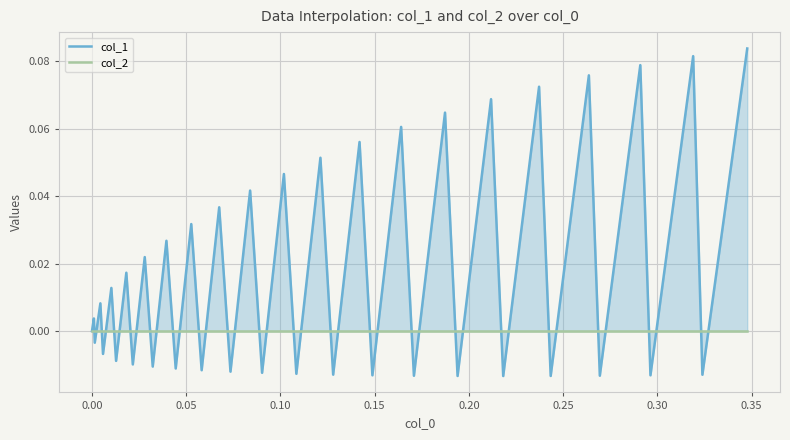

Which series has the widest spread of values?

col_1